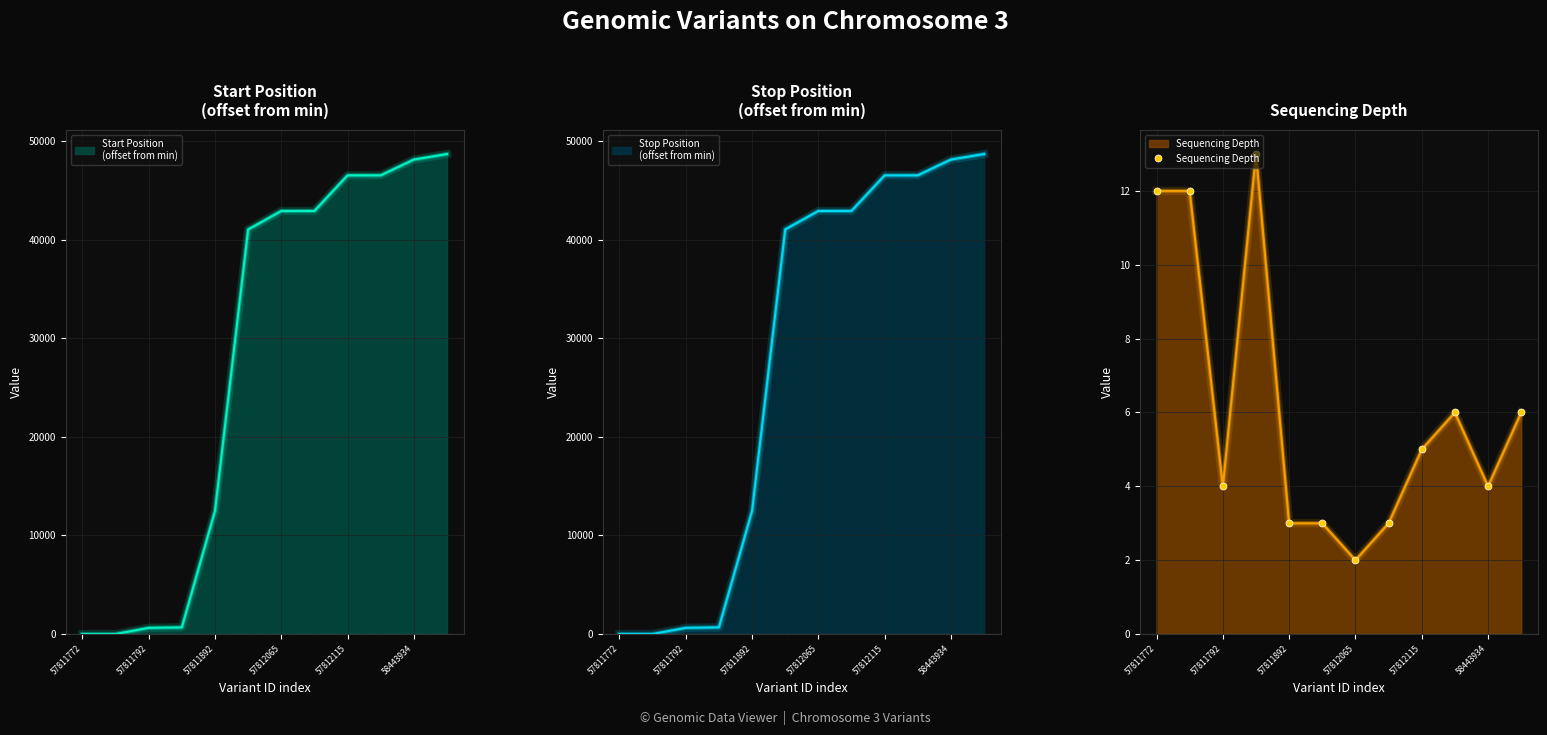

How many data points are less than 5?

6